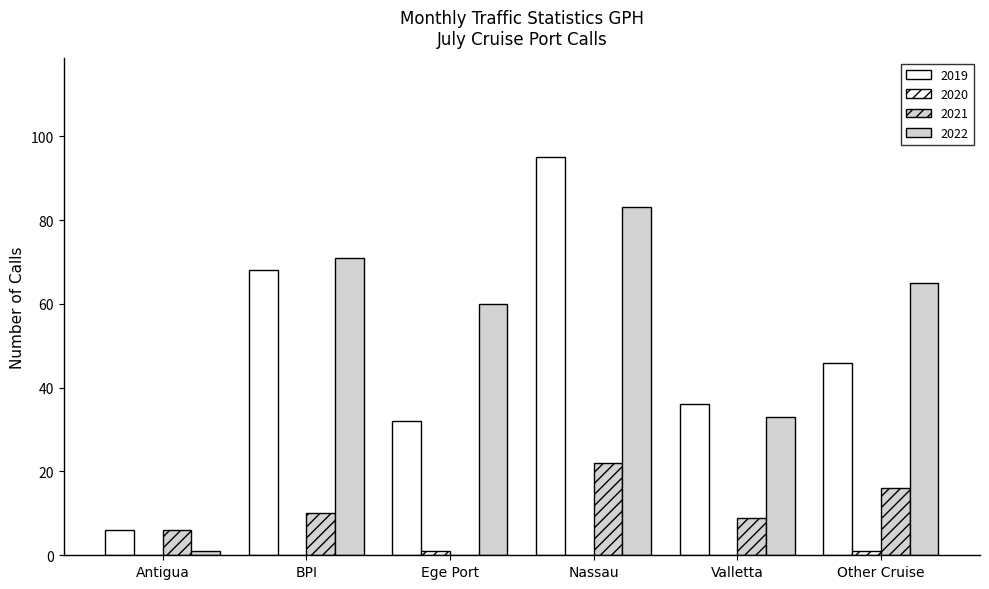

Rank the series at Nassau from highest to lowest value.

2019 Calls, 2022 Calls, 2021 Calls, 2020 Calls